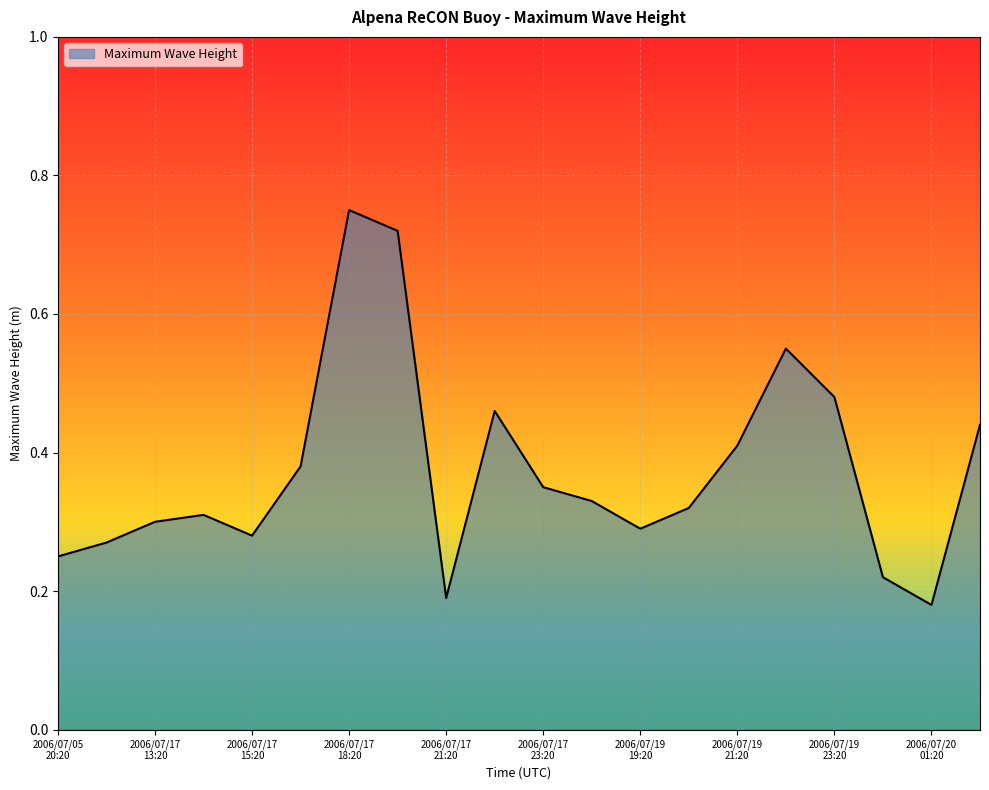

Is this an area chart (filled region under the line)?

Yes